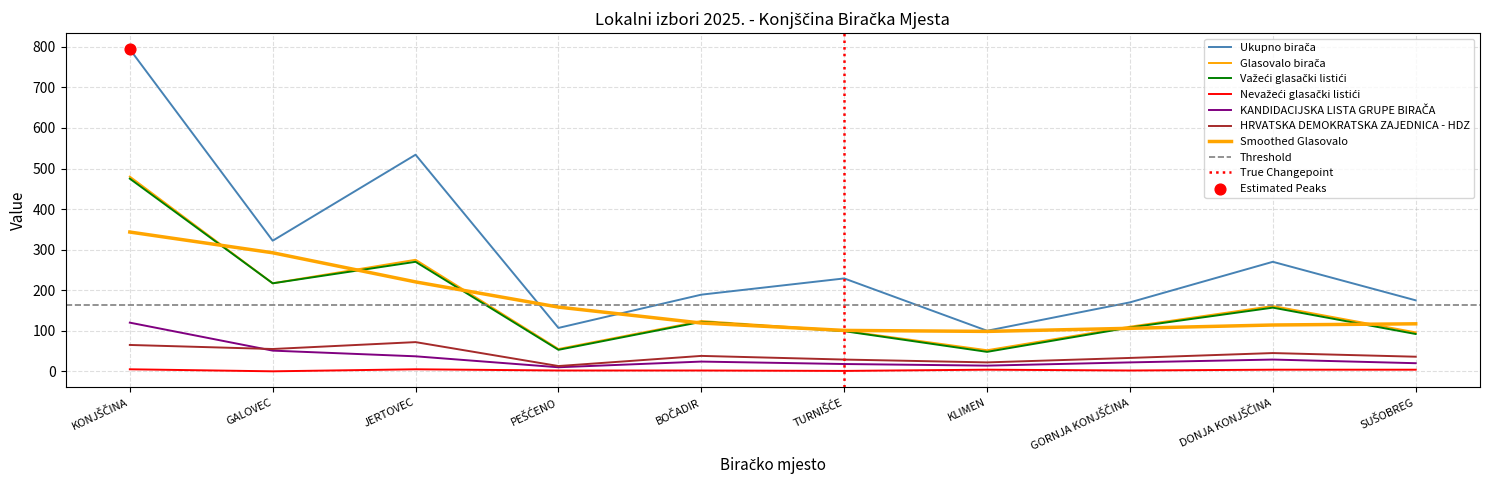

Which series reaches the minimum Y coordinate?

Nevažeći glasački listići